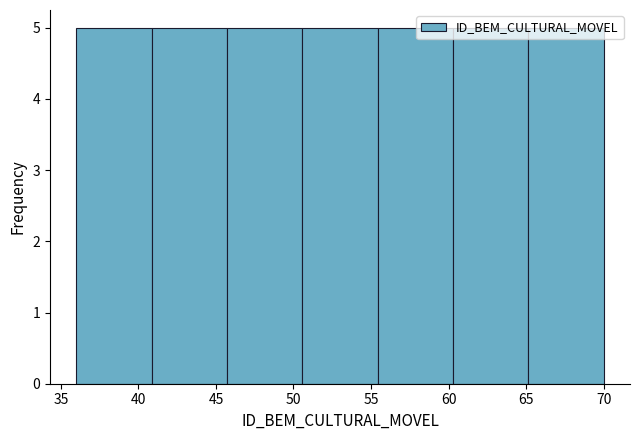

Reading left to right, list every bar in this chart as the range it spans on the x-axis followed by its height. Neither the bar edges nor the heights are printed on the chart, so give them approximately, as read against the axes.

36.0 to 41.0: 5
41.0 to 45.5: 5
45.5 to 50.5: 5
50.5 to 55.5: 5
55.5 to 60.5: 5
60.5 to 65.0: 5
65.0 to 70.0: 5